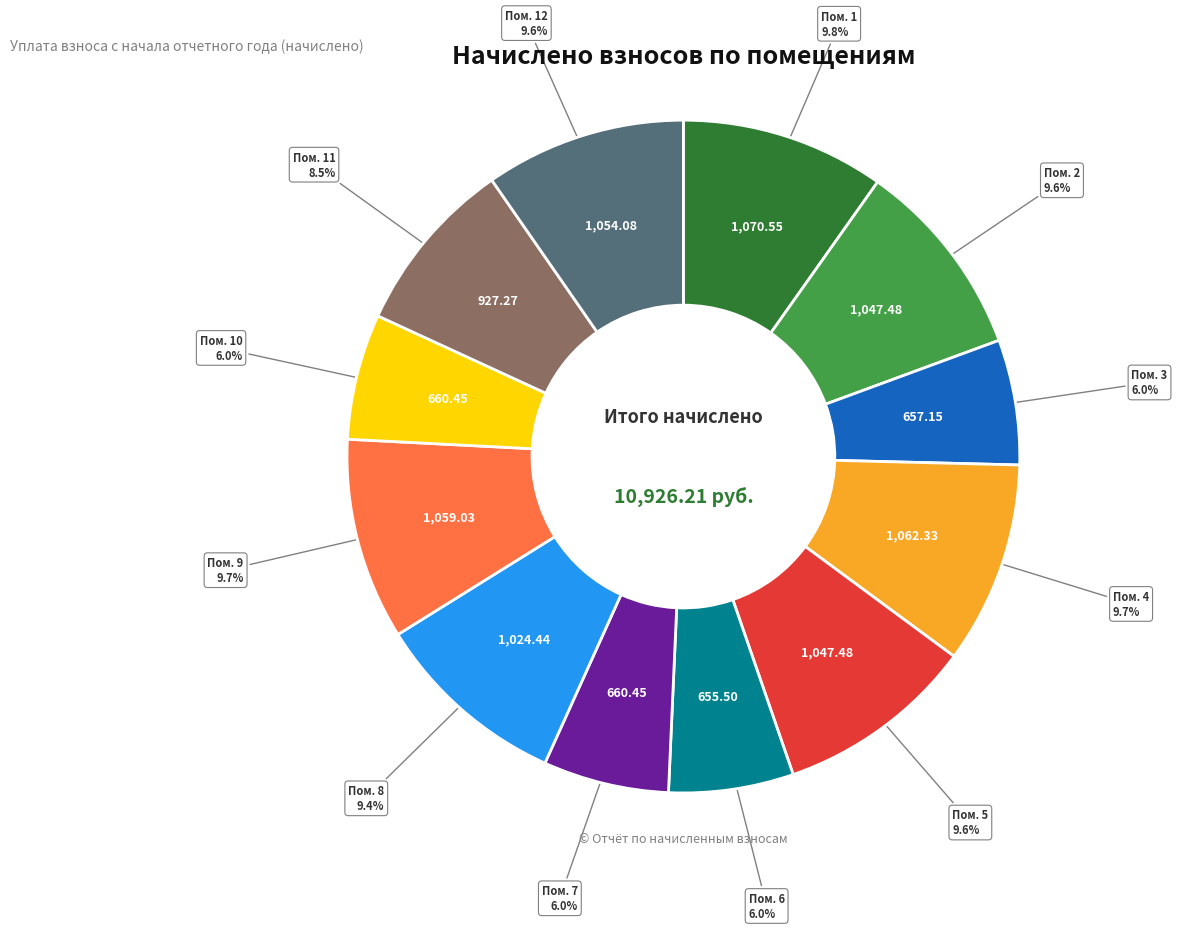

Does any single category account for the majority?

No